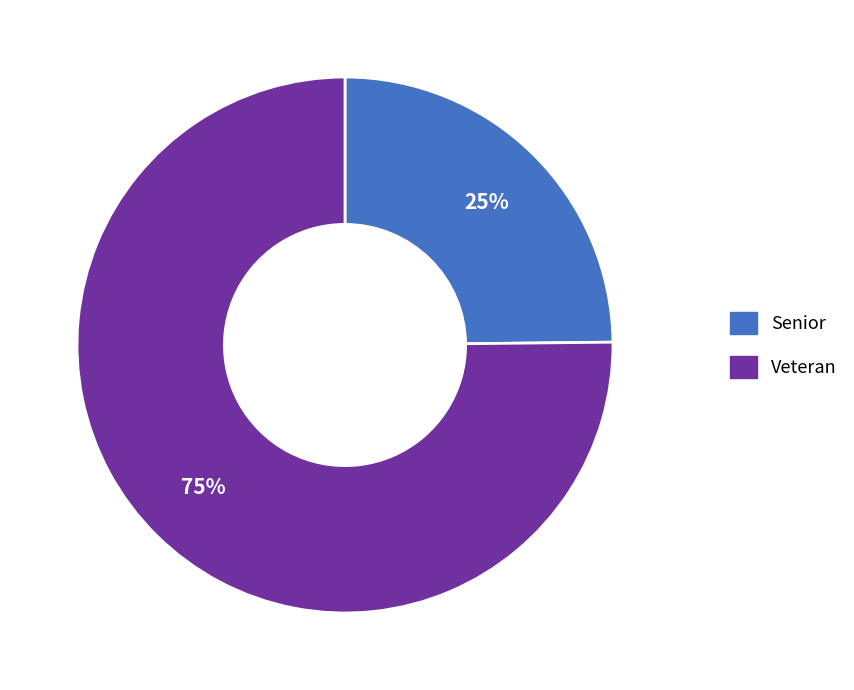

What is the ratio of the value at Senior to the value at Veteran?

0.3